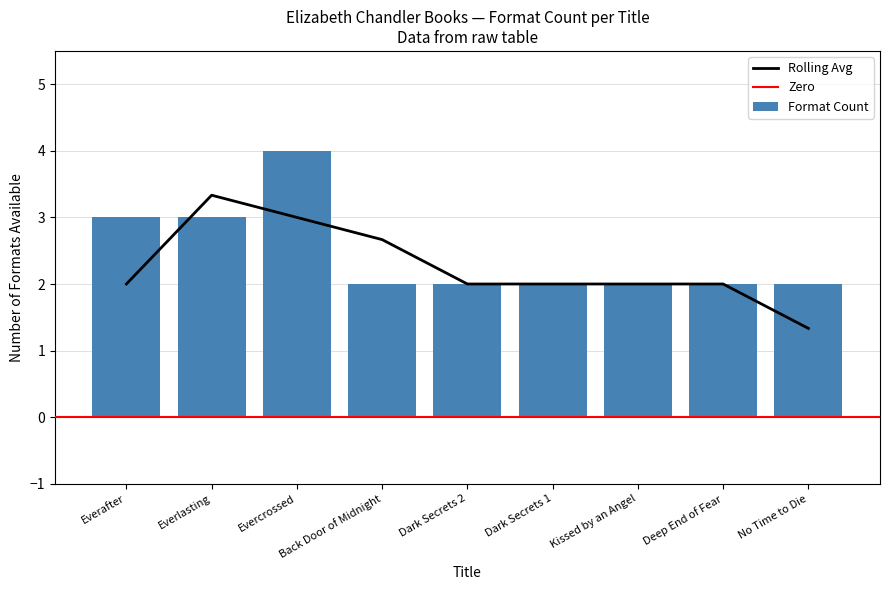

What position from the right is Everafter?

9